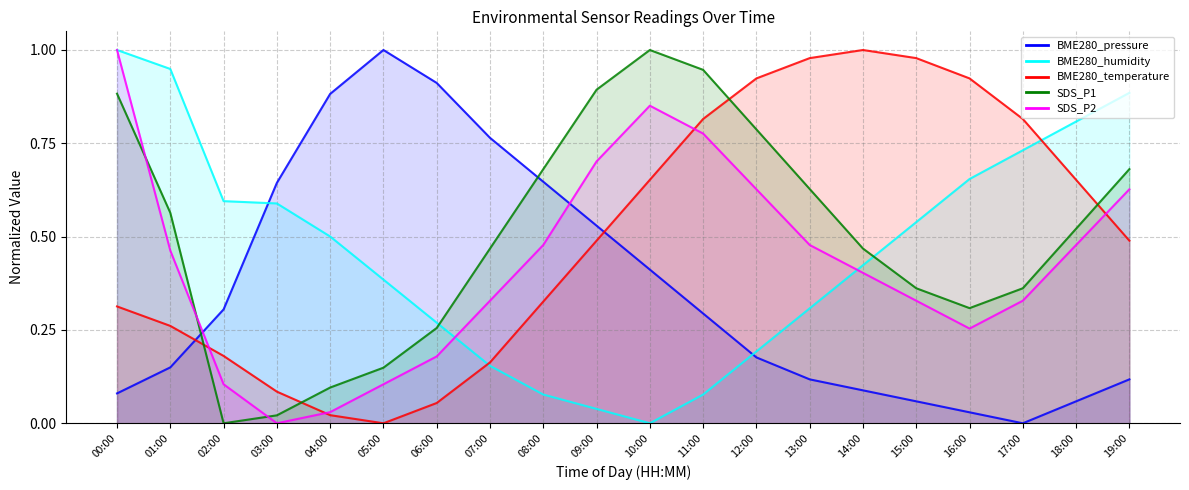

Which category has the lowest value across all series?

17:00